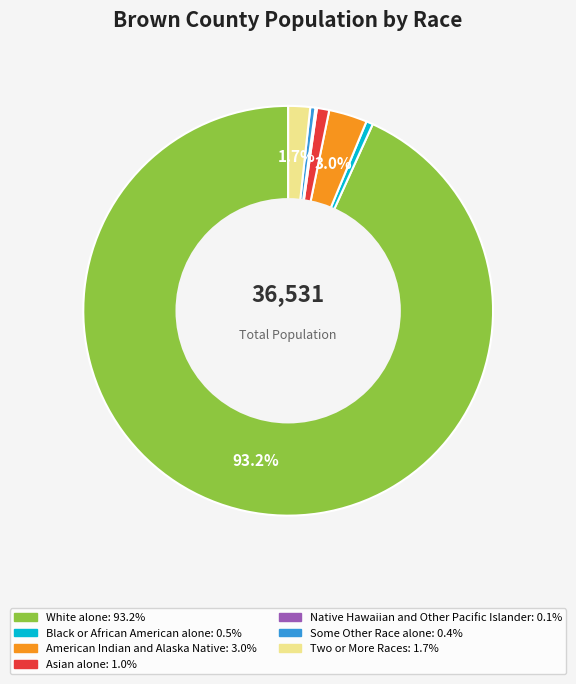

To the nearest percent, what percentage of the pie is White alone?

93%